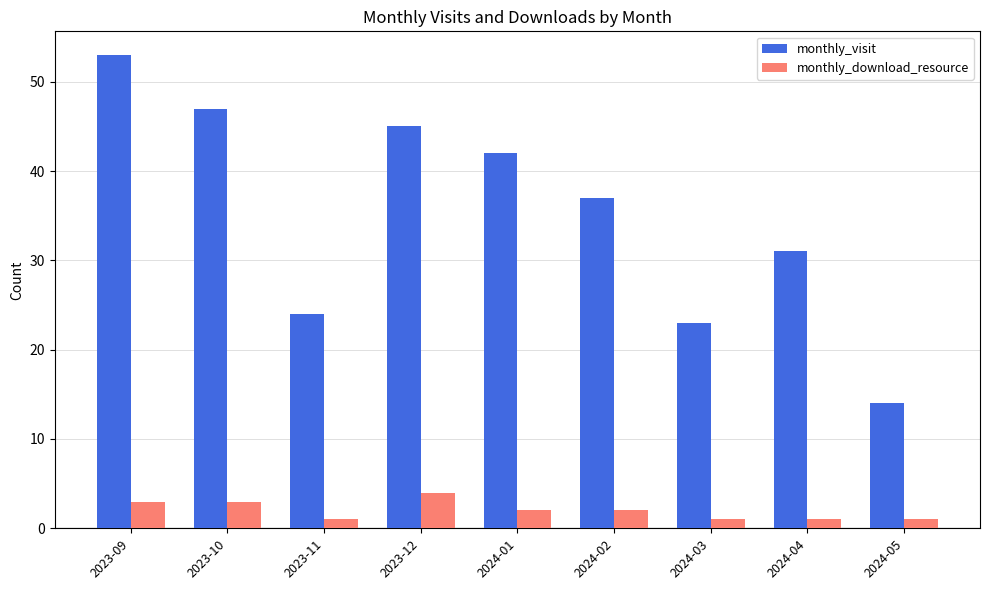

Does the chart contain any negative values?

No